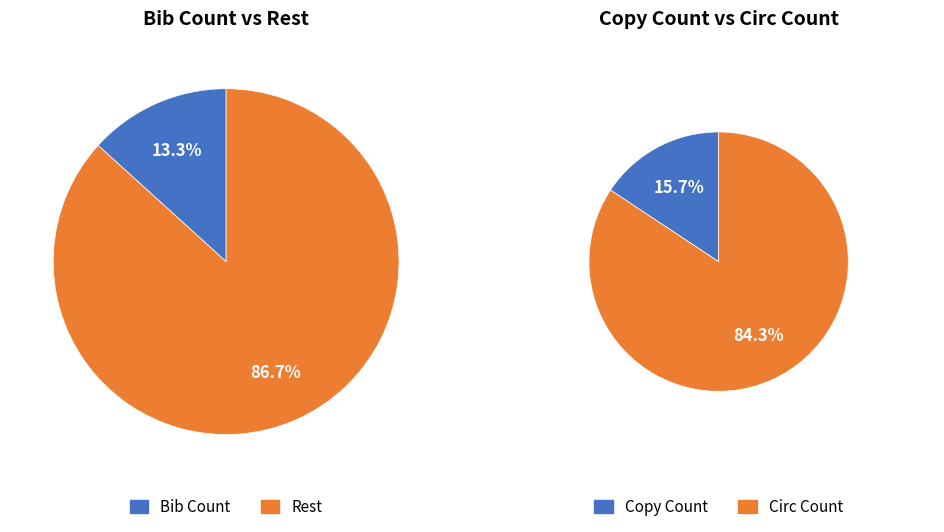

Which category has the smallest portion of the pie?

Bib Count